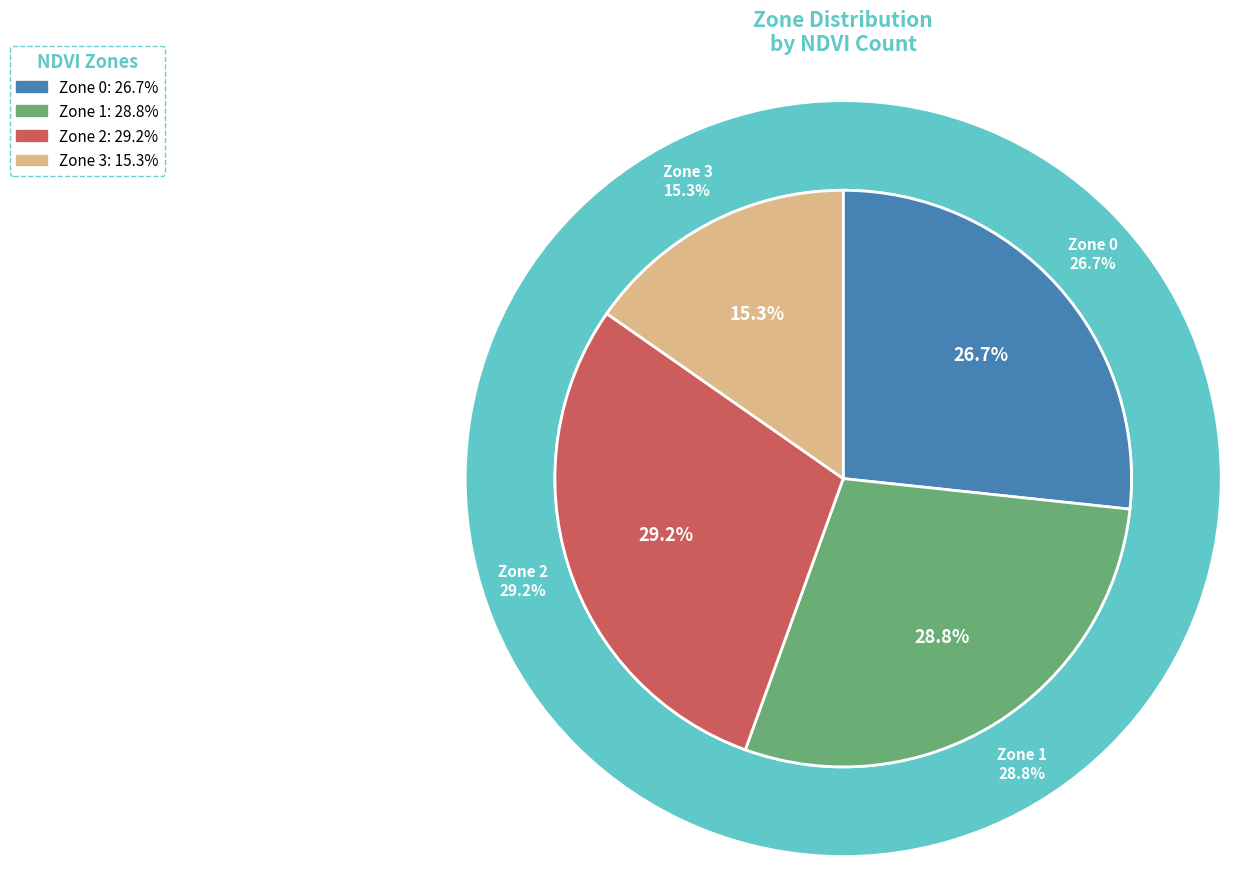

To the nearest percent, what portion does Zone 2 represent?

29%